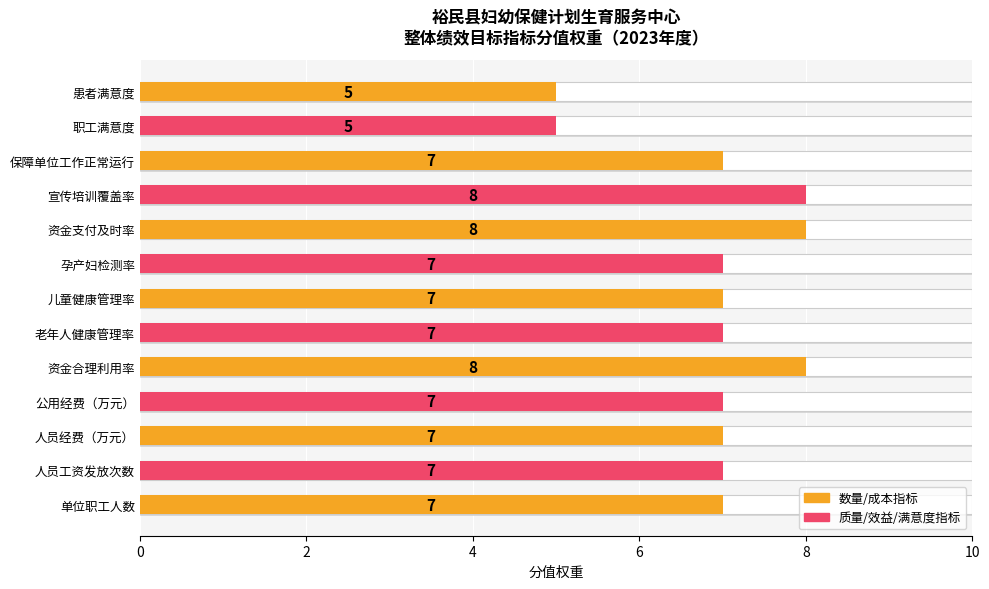

What is the sum of all values?

90